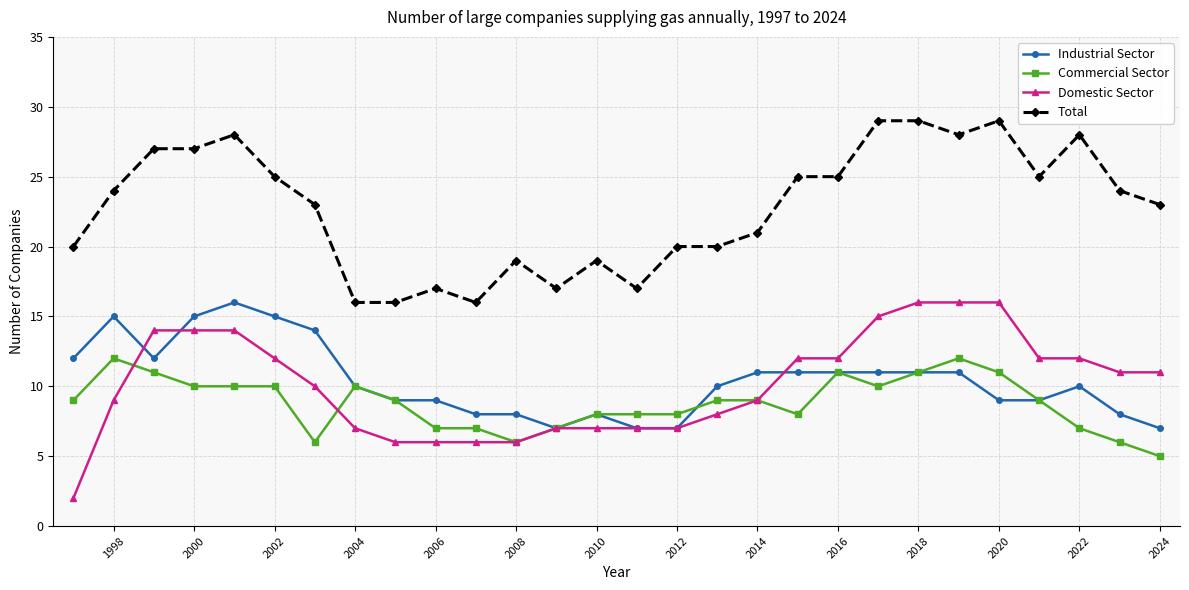

True or false: Industrial Sector and Total cross at least once.

False